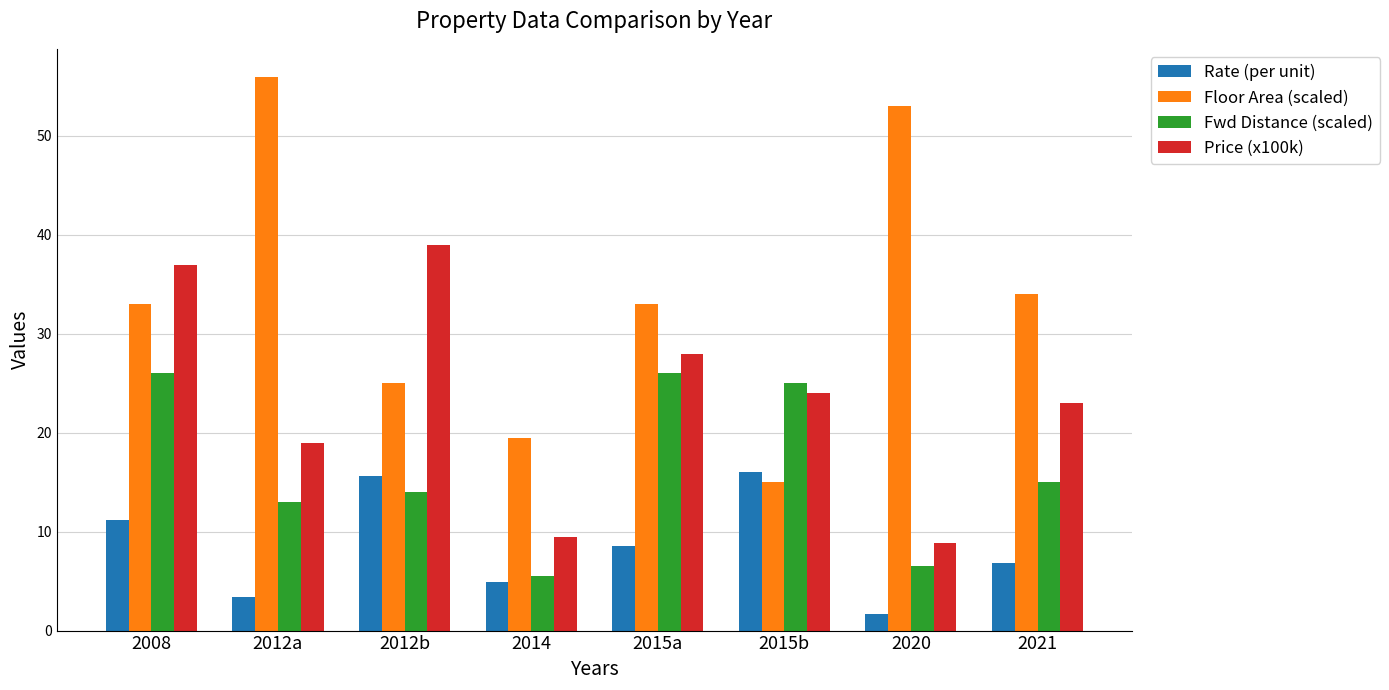

List the series in order of their overall mean, lowest first.

Rate (per unit), Fwd Distance (scaled), Price (x100k), Floor Area (scaled)